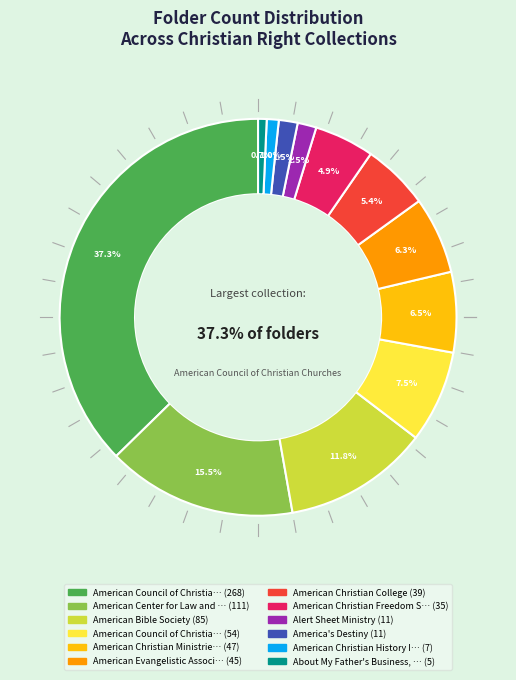

To the nearest percent, what portion does American Bible Society represent?

12%